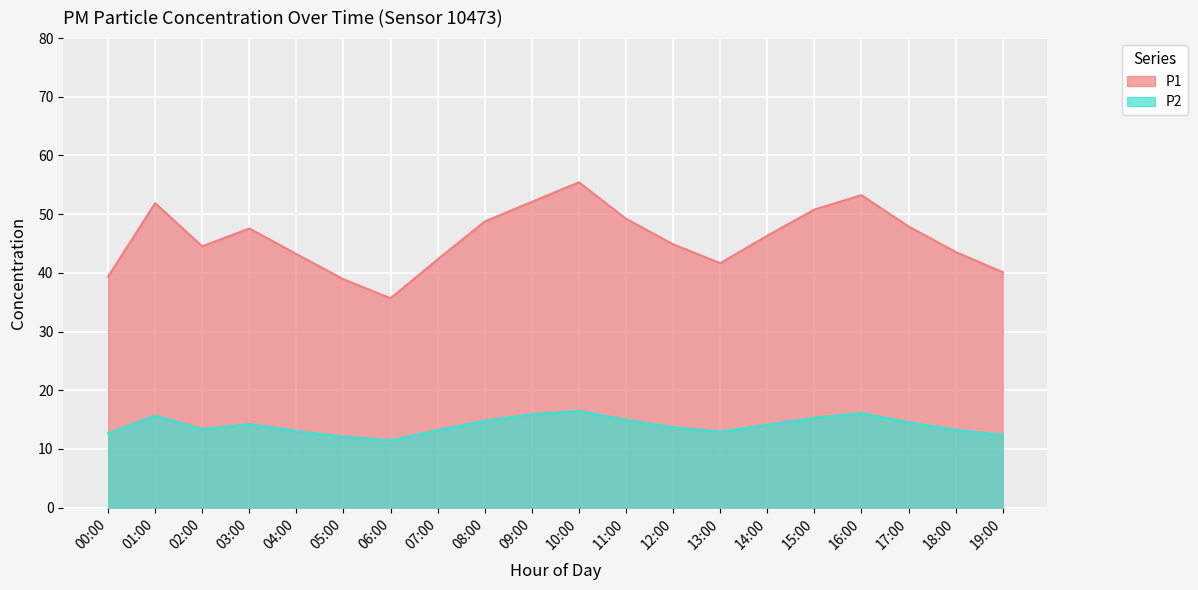

What is the label of the 3rd point from the left?

02:00